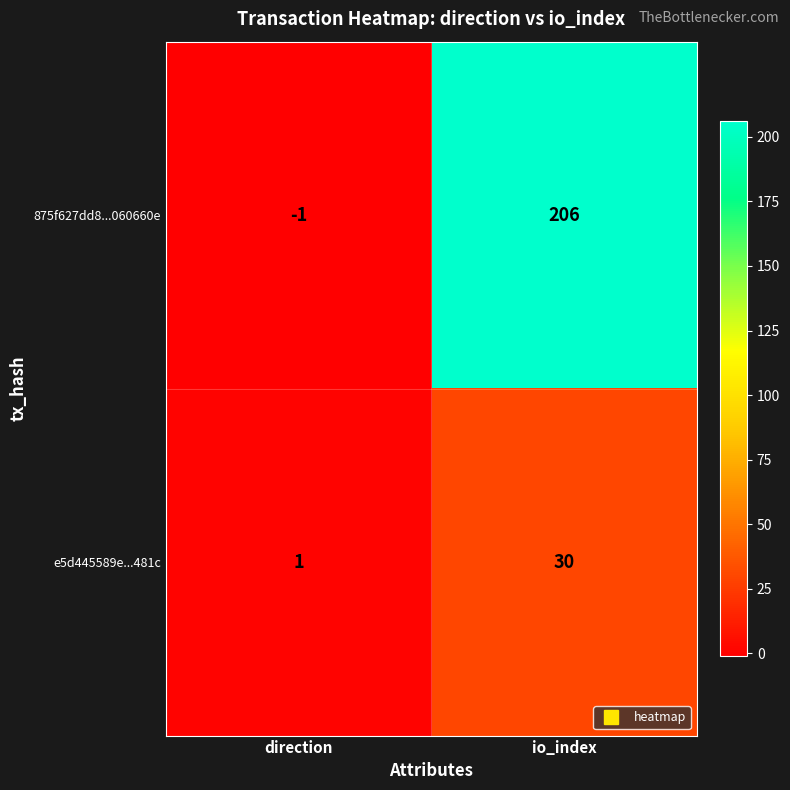

List the series in order of their overall mean, highest first.

875f627dd8...060660e, e5d445589e...481c